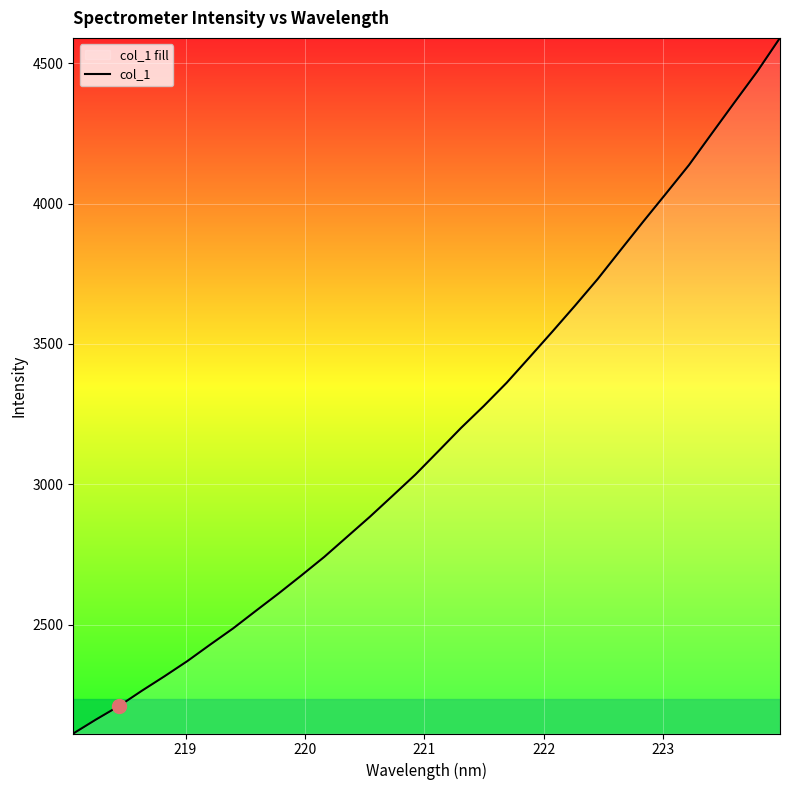

What is the difference between the maximum and minimum values?

2478.8